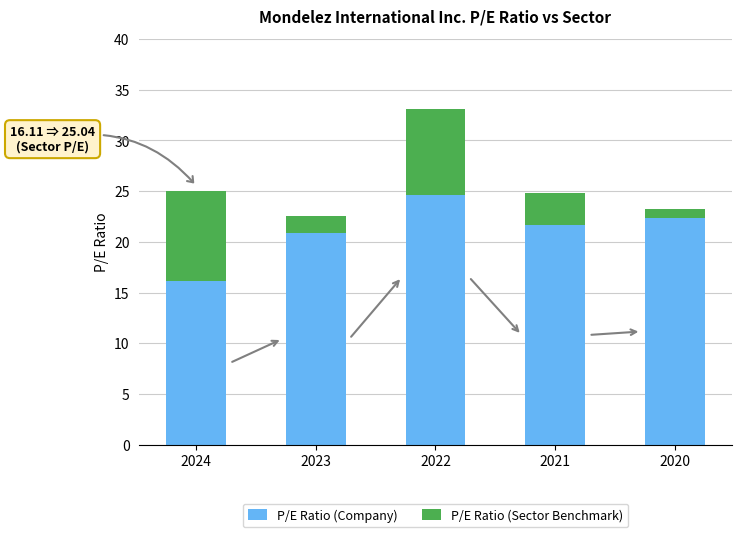

Where does the P/E Ratio (Company) series first go above 21?

2022